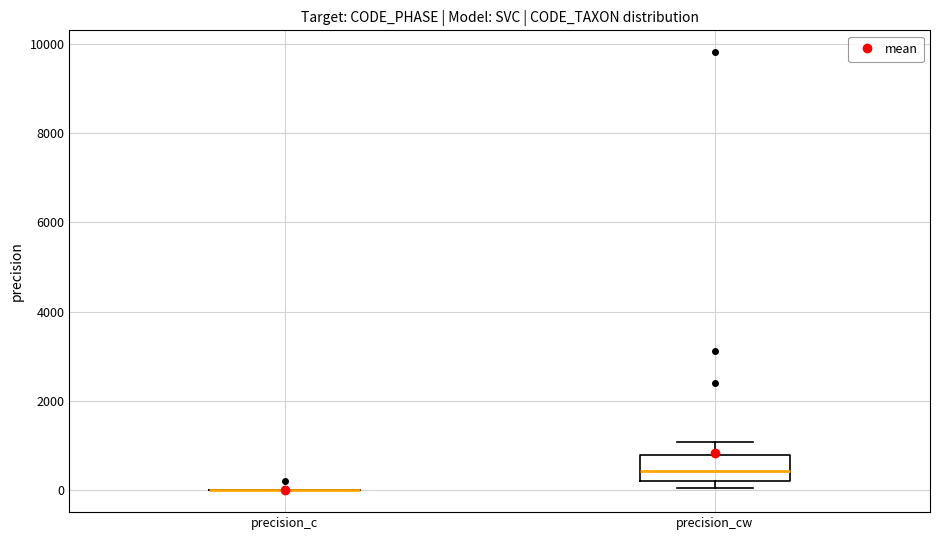

Reading left to right, transcribe this box plot: for each box, give where its median line is, the range the box spans, and where its two whiskers end, as read against the y-axis. The values are not printed on the chart, so give them approximately, as read against the axis.

precision_c: box collapsed to a line at 0, whiskers 0 to 0
precision_cw: median 400, box 200 to 800, whiskers 0 to 1000